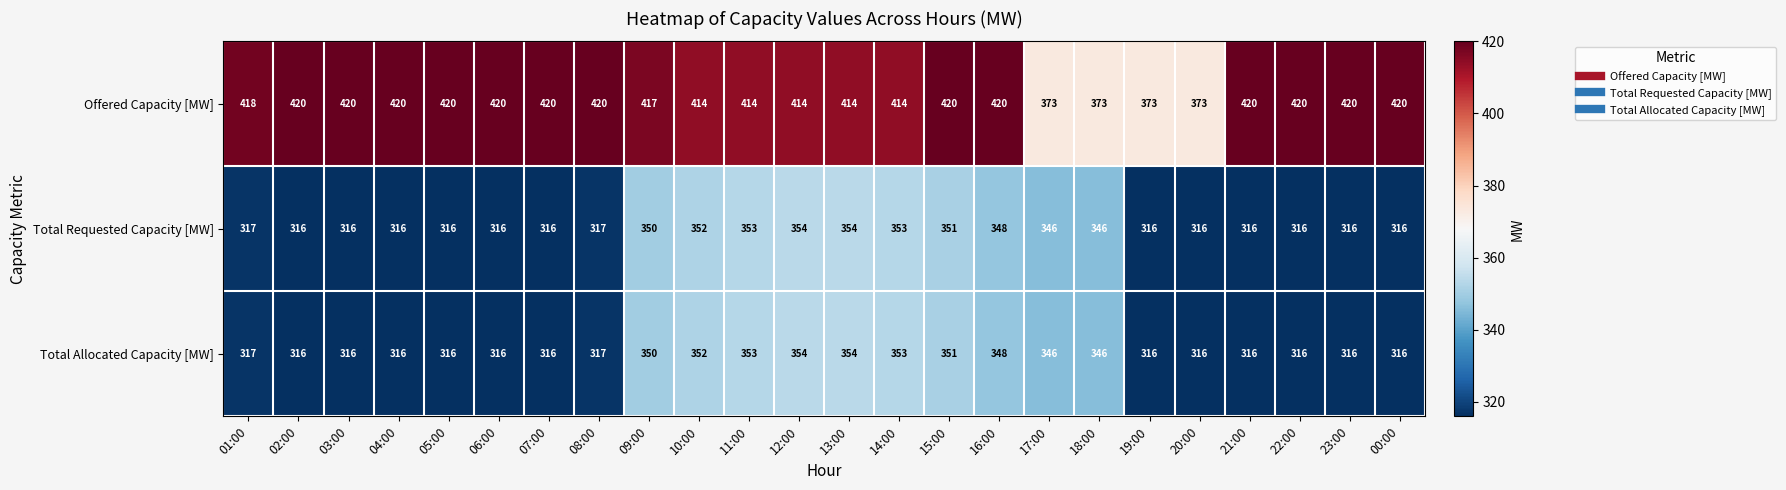

What is the total value across all series at 10:00?

1118